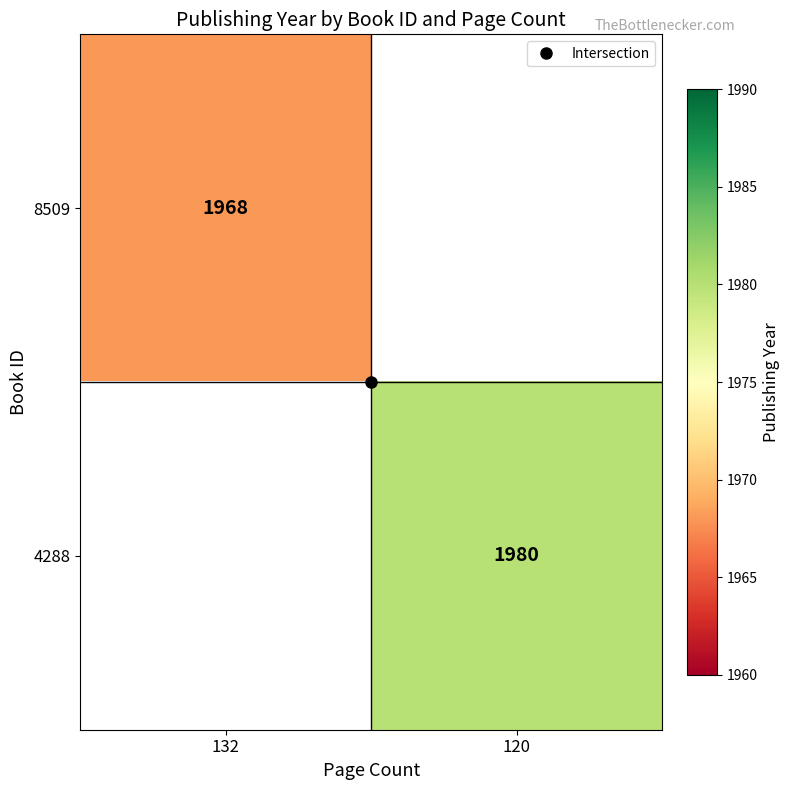

What is the smallest value displayed?

1968.0